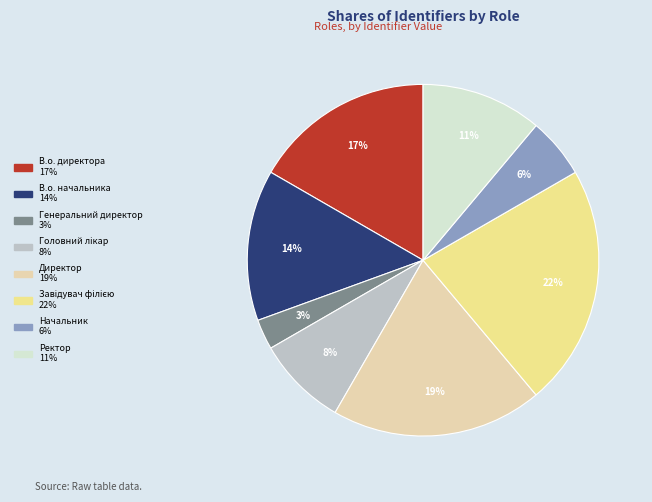

How many segments does this pie chart have?

8